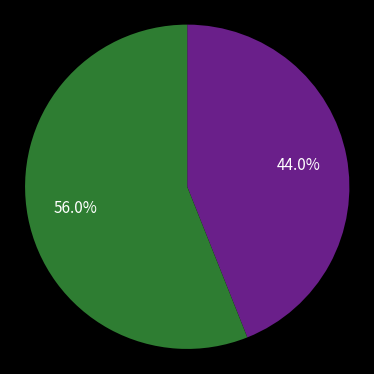

Does any single category account for the majority?

Yes